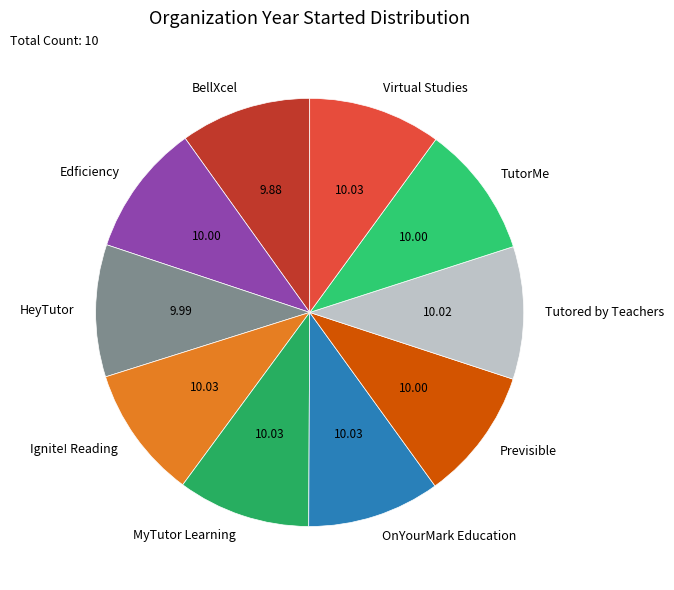

The Edficiency slice represents 10% of the pie. True or false?

True